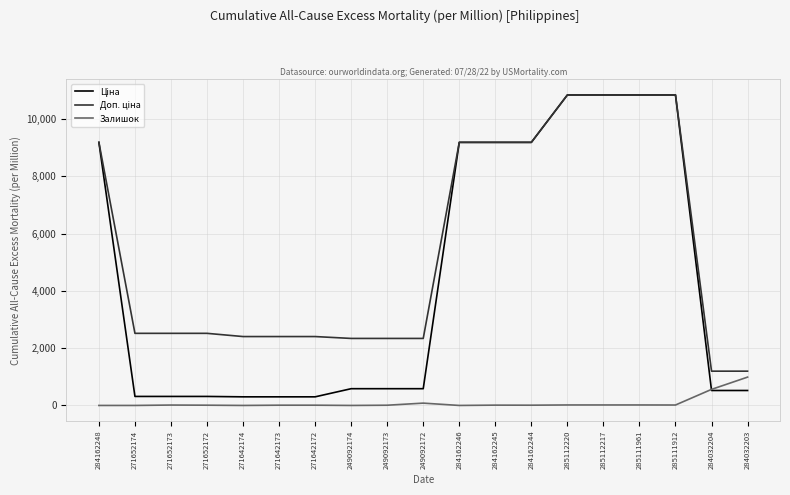

What is the spread (max minus min) of values at 284032204?

674.7